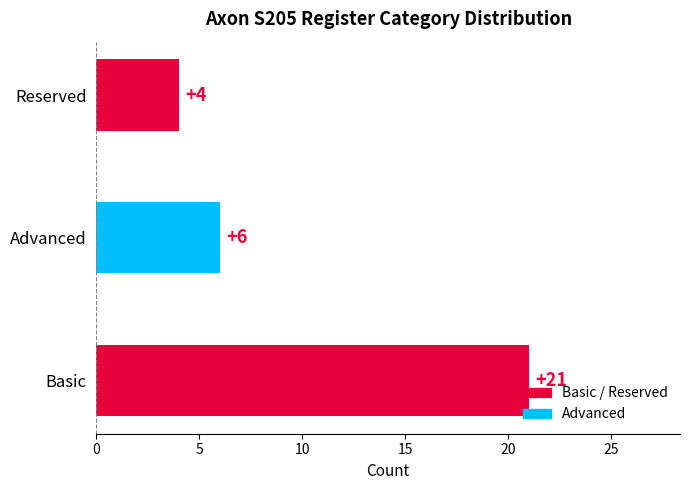

What is the smallest value displayed?

4